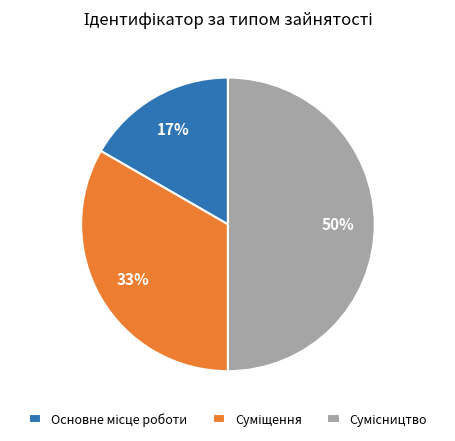

To the nearest percent, what is the difference between the largest and smallest slice percentages?

33%